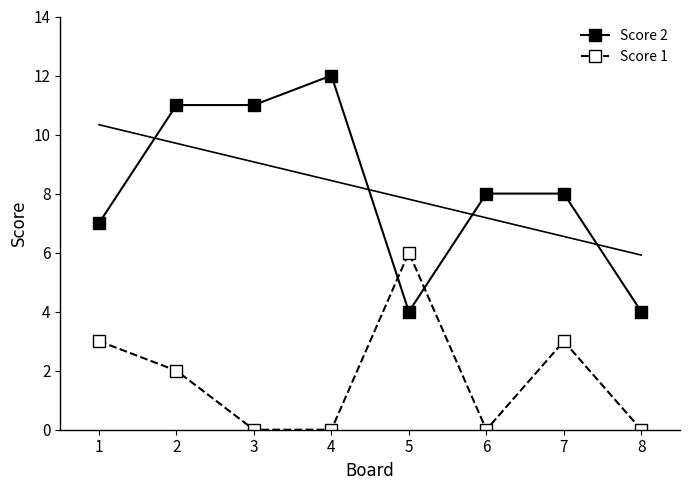

In Score 1, how many points are higher than both neighbors (excluding endpoints)?

2